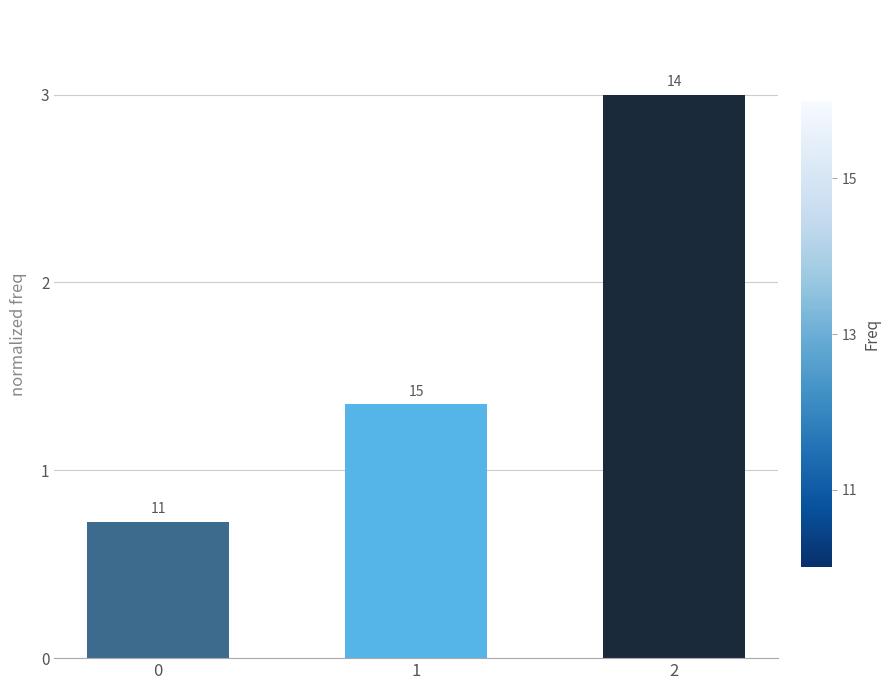

How many bars are there in total?

3